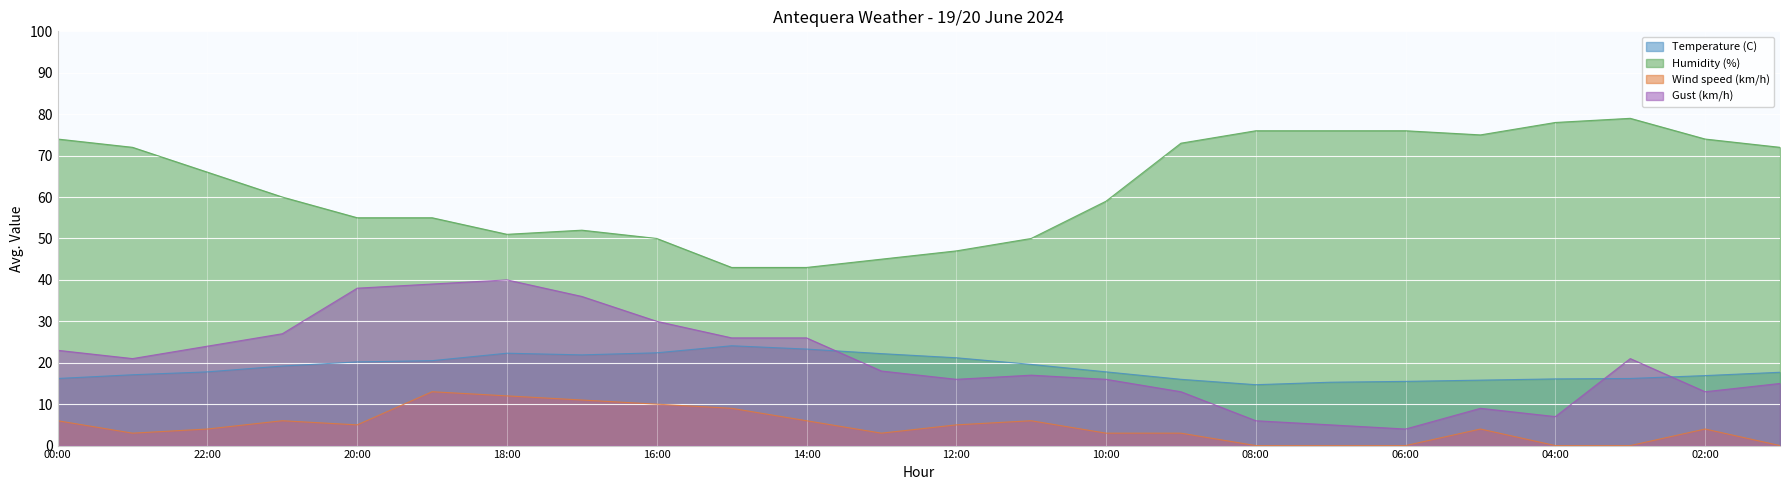

Count the number of data series in this chart.

4